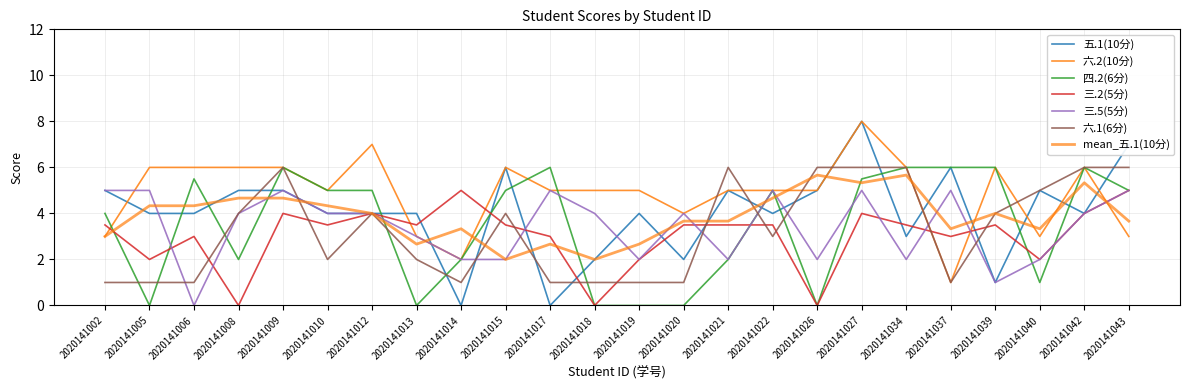

List the series in order of their peak value, lowest first.

三.2(5分), 三.5(5分), 四.2(6分), 六.1(6分), 五.1(10分), 六.2(10分)